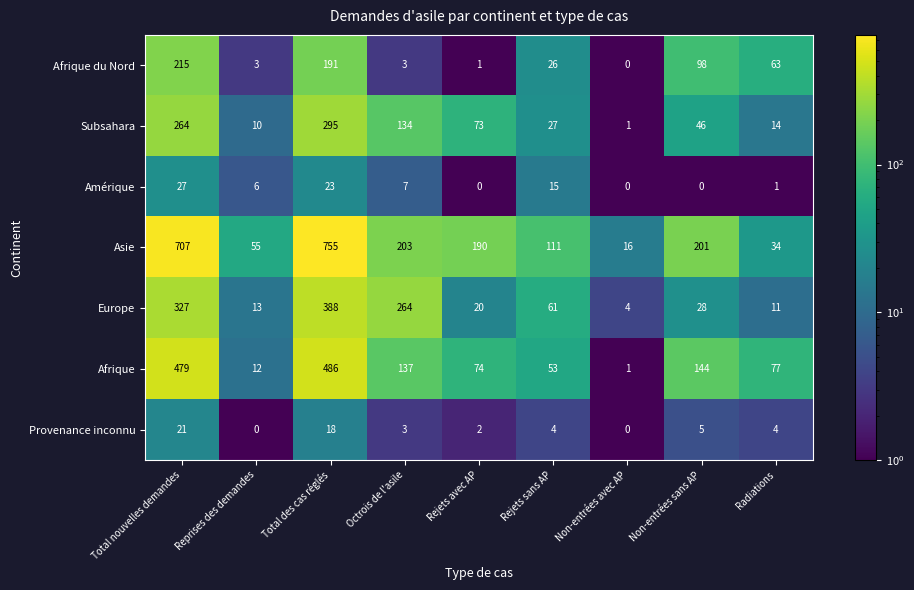

At Rejets avec AP, list the series in order from smallest to largest.

Amérique, Afrique du Nord, Provenance inconnu, Europe, Subsahara, Afrique, Asie